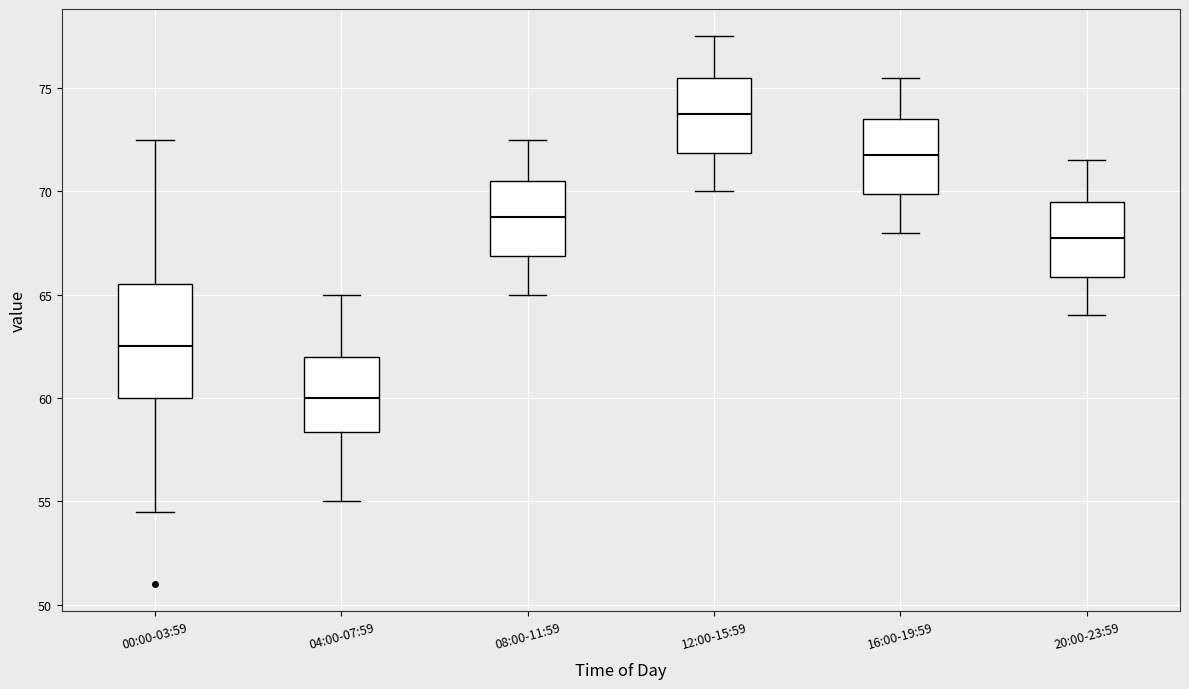

Reading left to right, transcribe this box plot: for each box, give where its median line is, the range the box spans, and where its two whiskers end, as read against the y-axis. The values are not printed on the chart, so give them approximately, as read against the axis.

00:00-03:59: median 62.5, box 60.0 to 65.5, whiskers 54.5 to 72.5
04:00-07:59: median 60.0, box 58.5 to 62.0, whiskers 55.0 to 65.0
08:00-11:59: median 69.0, box 67.0 to 70.5, whiskers 65.0 to 72.5
12:00-15:59: median 74.0, box 72.0 to 75.5, whiskers 70.0 to 77.5
16:00-19:59: median 72.0, box 70.0 to 73.5, whiskers 68.0 to 75.5
20:00-23:59: median 68.0, box 66.0 to 69.5, whiskers 64.0 to 71.5